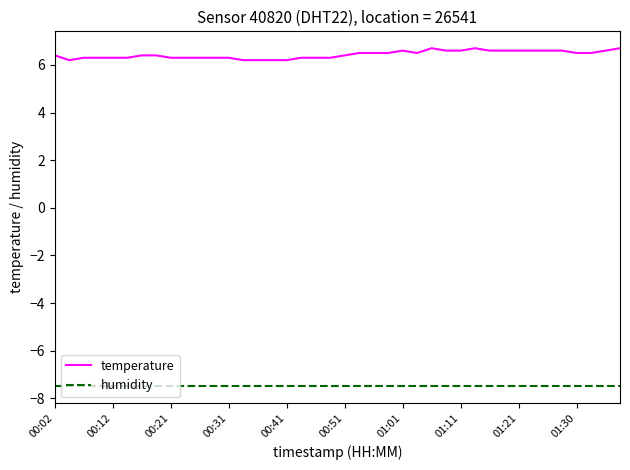

Which series has the widest spread of values?

temperature